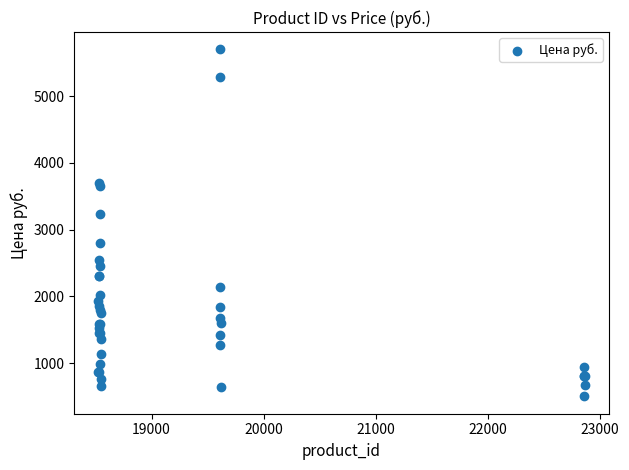

What Y value in the scatter plot is closest to 3102?

3229.0